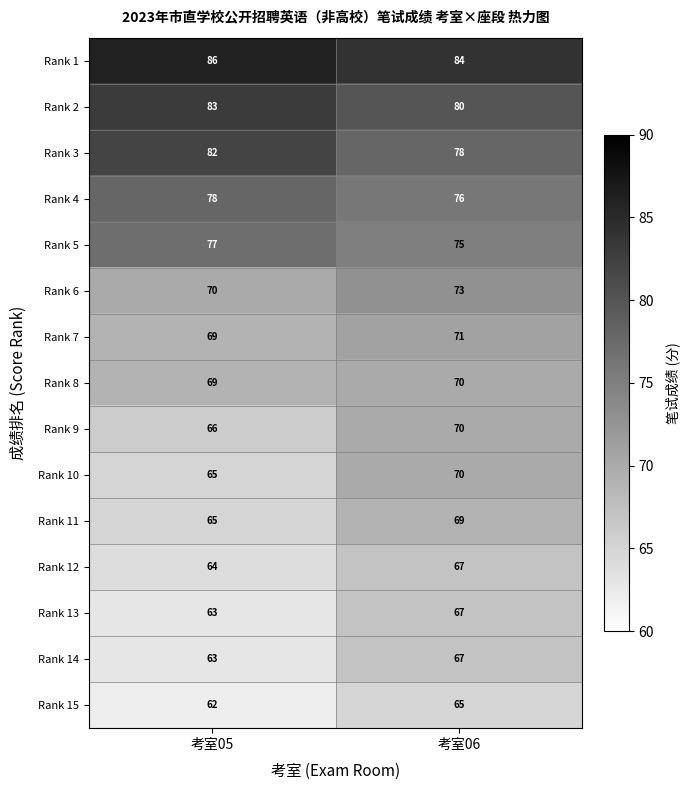

What is the spread (max minus min) of values at 考室05?

24